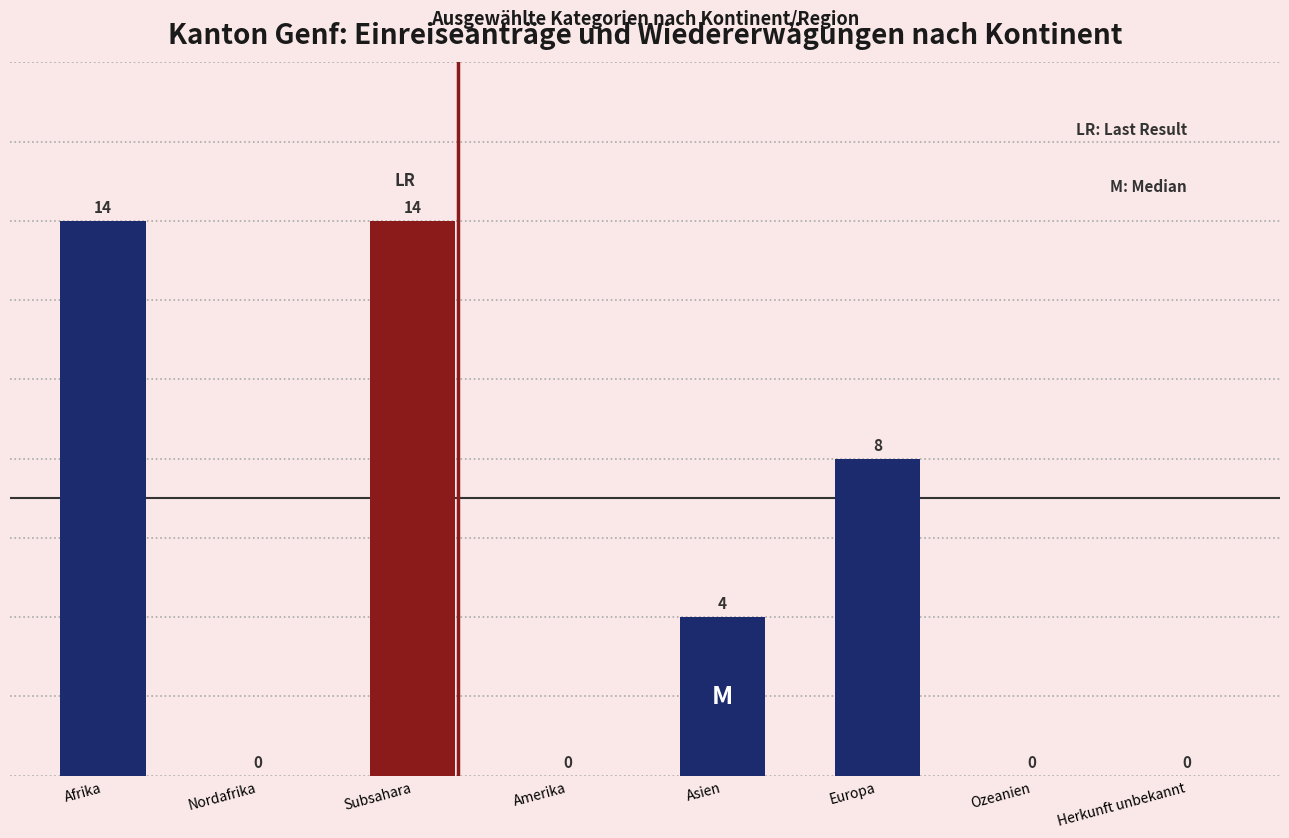

What is the maximum value shown in the chart?

14